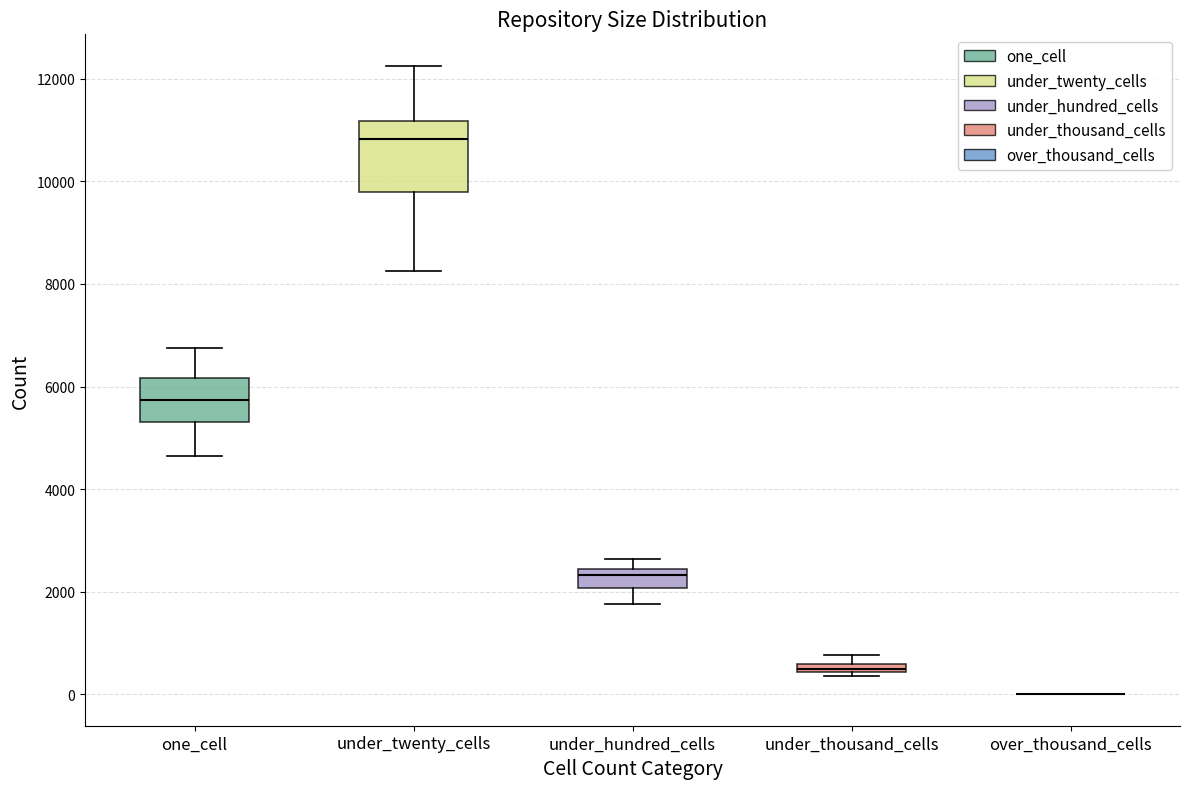

Which box is the tallest, from its lower edge to its upper edge?

under_twenty_cells